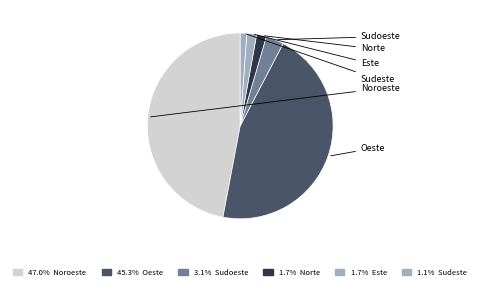

How many segments does this pie chart have?

6